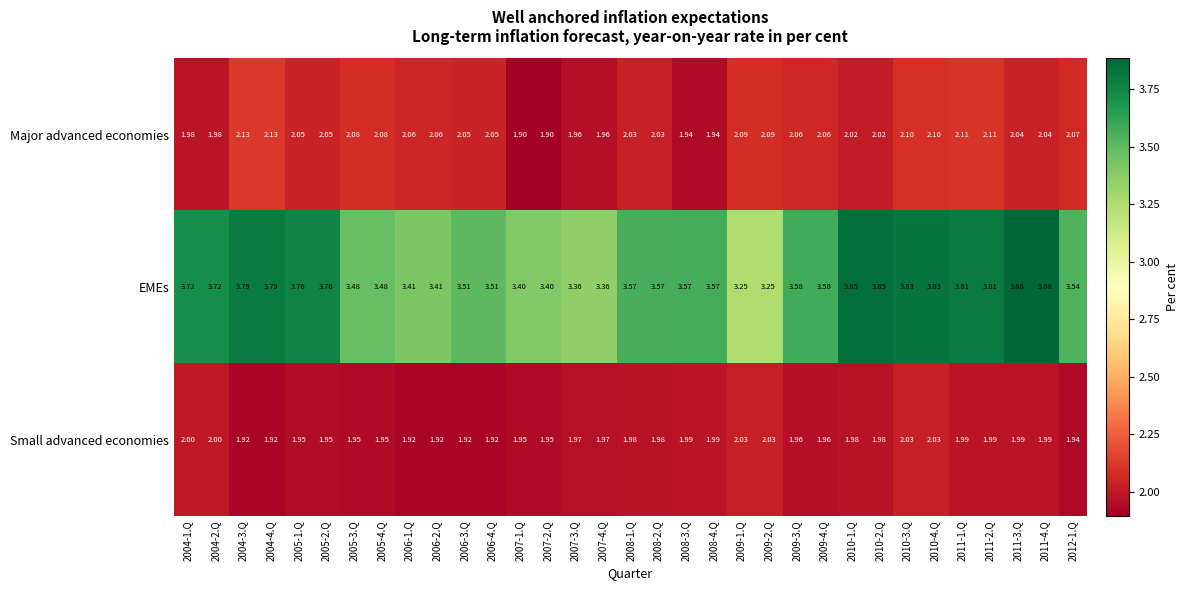

Which series has the largest total across all categories?

EMEs